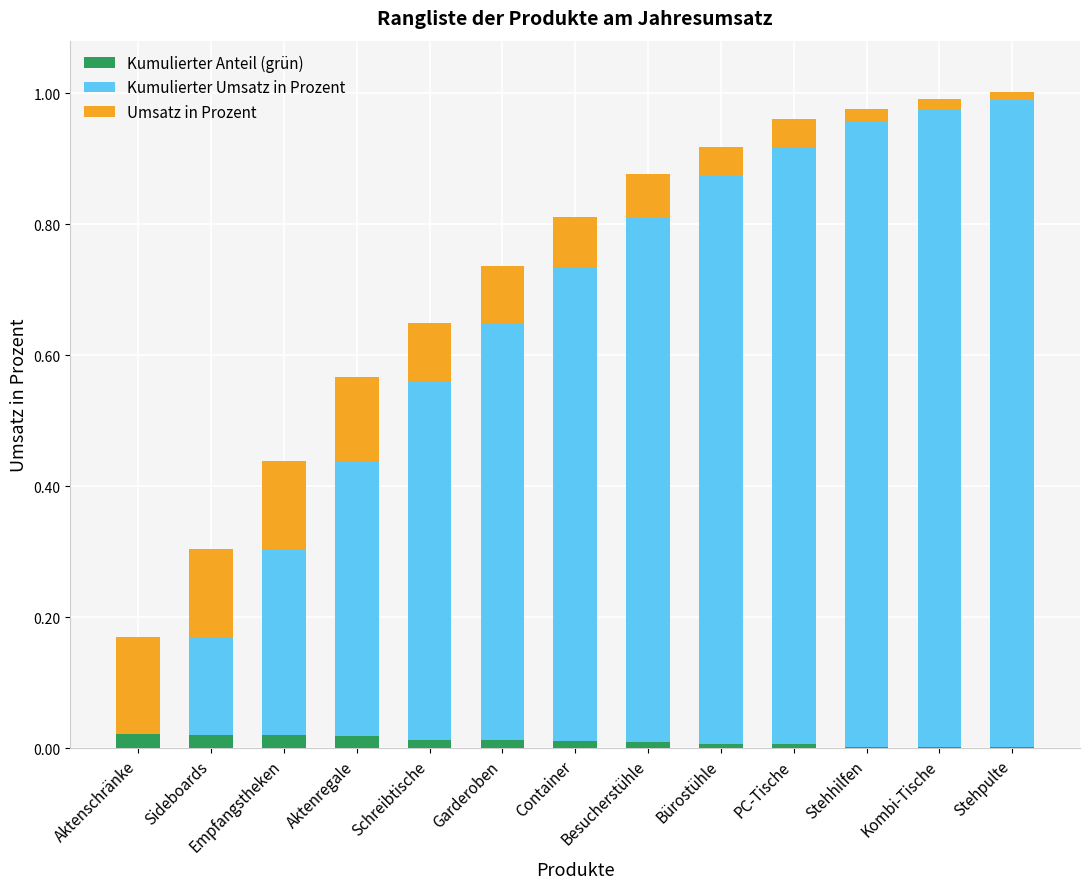

Is it true that Kumulierter Anteil (grün) equals 0.0 at Kombi-Tische?

True